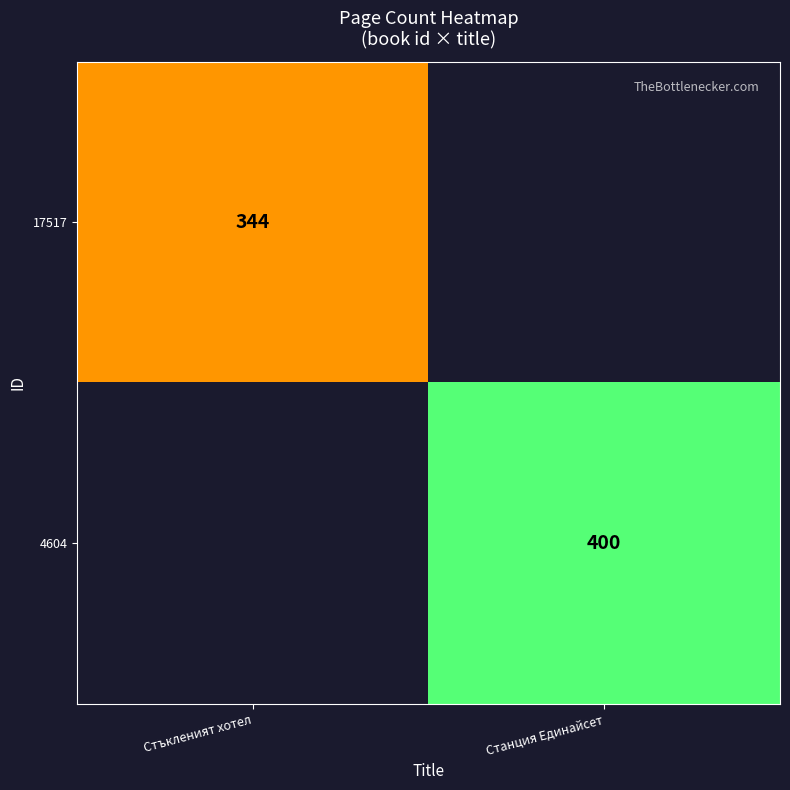

Is it true that 4604 equals 139 at Станция Единайсет?

False